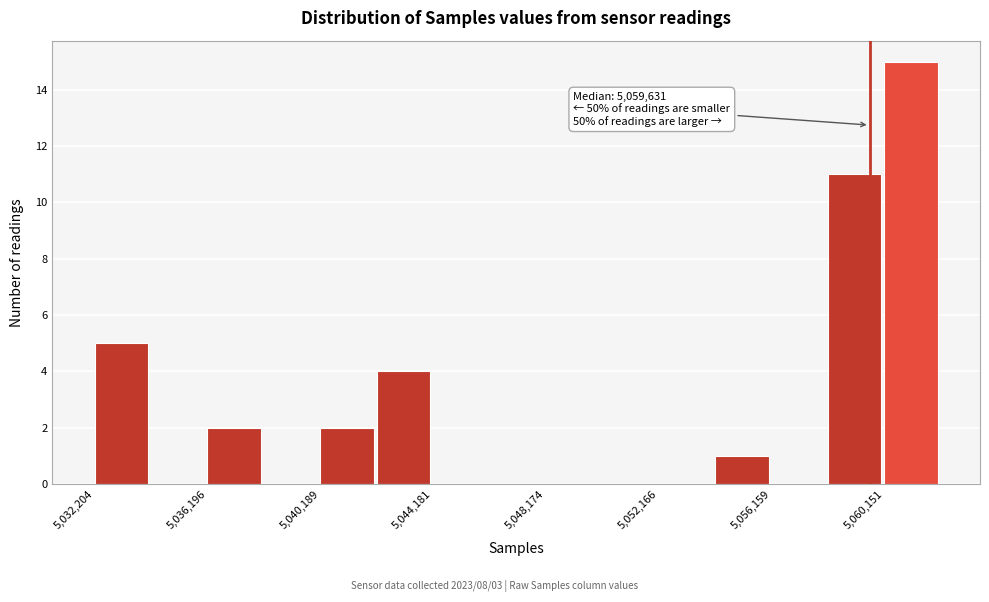

Around what value on the x-axis is the tallest bar? Give the approximate position of its centre, as read against the axis.

5061000